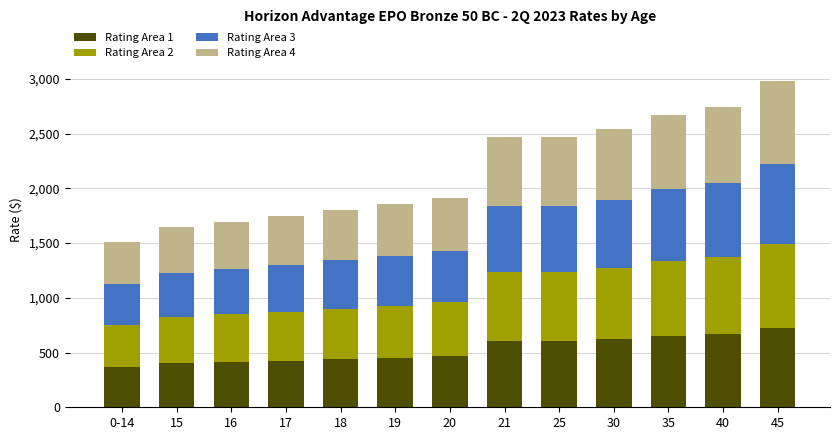

At which category is the sum across all series the highest?

45